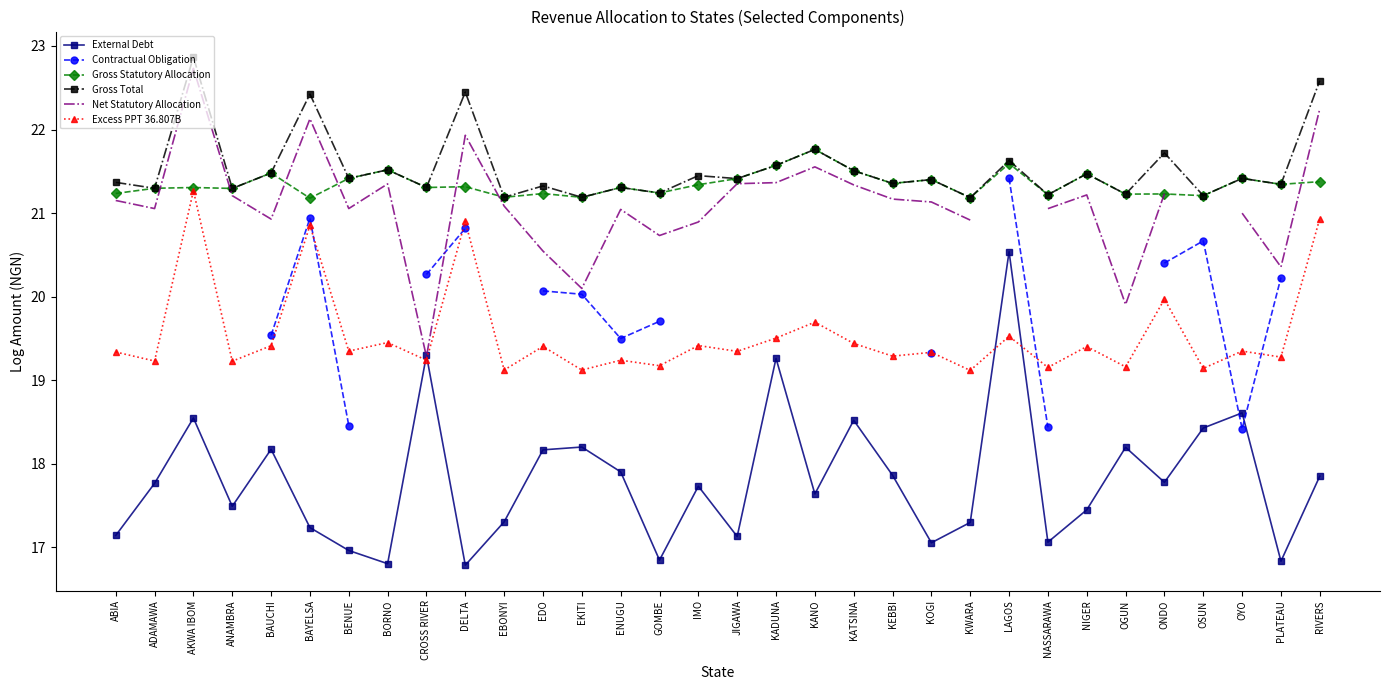

Which series has the widest spread of values?

External Debt